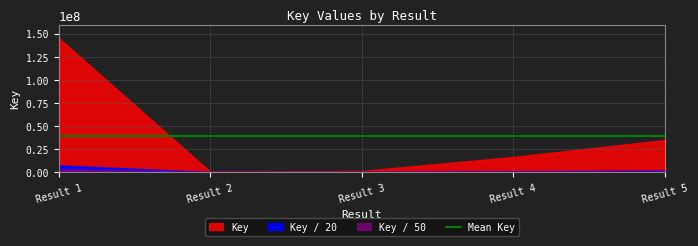

What is the ratio of the value at 4 to the value at 5?

0.5